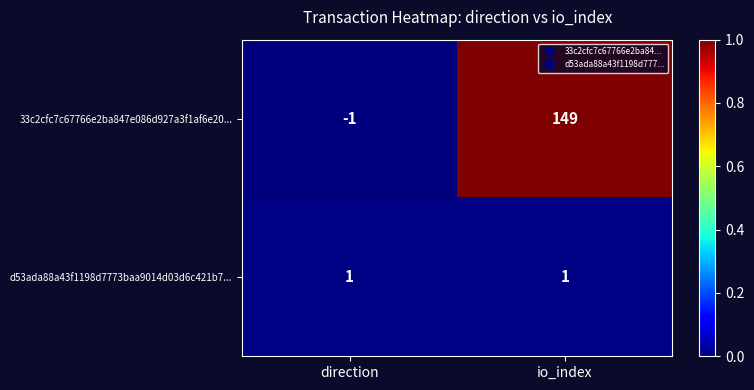

Reading left to right, list all the values displayed in this chart.

33c2cfc7c67766e2ba847e086d927a3f1af6e20...: direction=-1	io_index=149
d53ada88a43f1198d7773baa9014d03d6c421b7...: direction=1	io_index=1